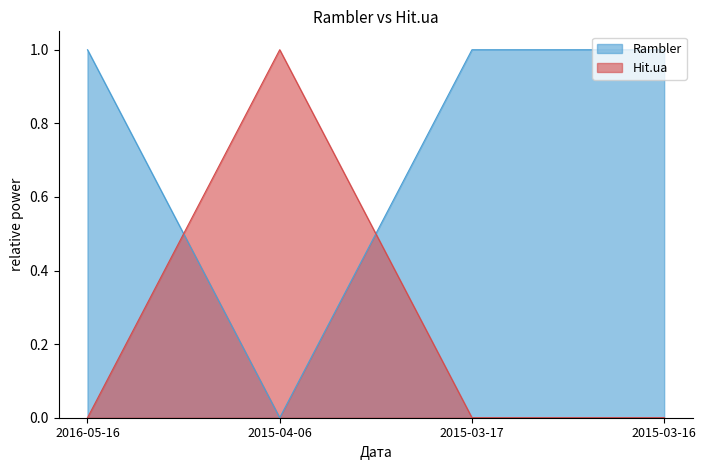

Reading left to right, what are all the values shown in this chart?

Rambler: 2016-05-16=1	2015-04-06=0	2015-03-17=1	2015-03-16=1
Hit.ua: 2016-05-16=0	2015-04-06=1	2015-03-17=0	2015-03-16=0